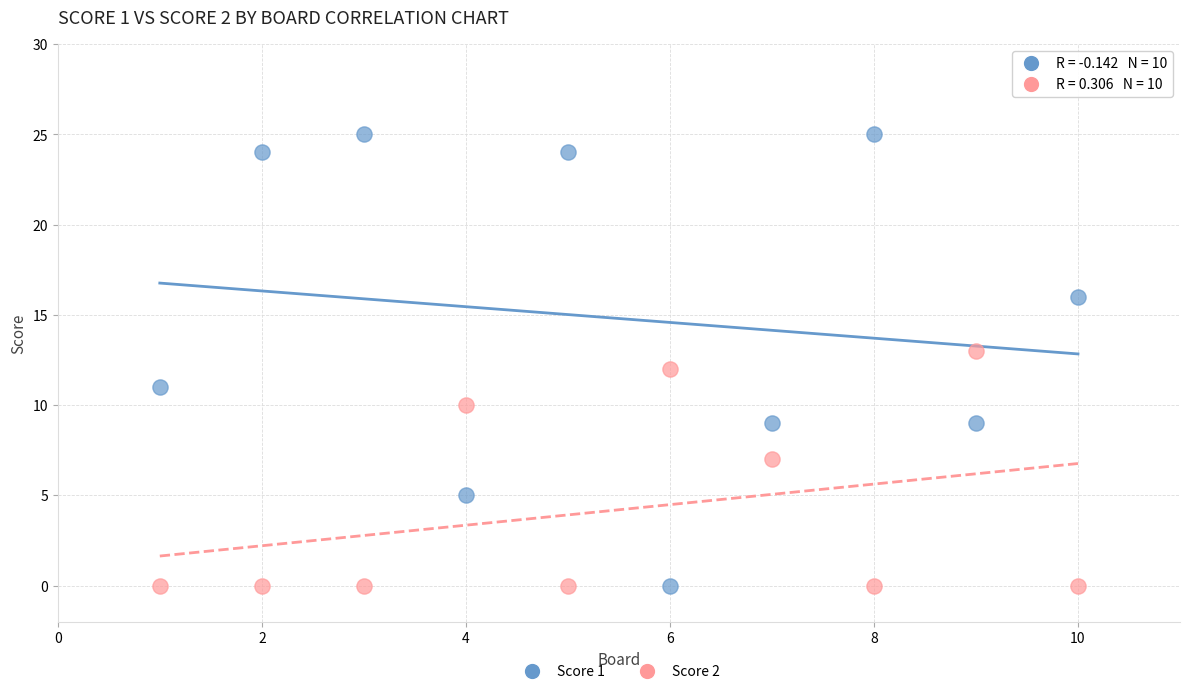

Which series contains the highest Y value?

Score 1